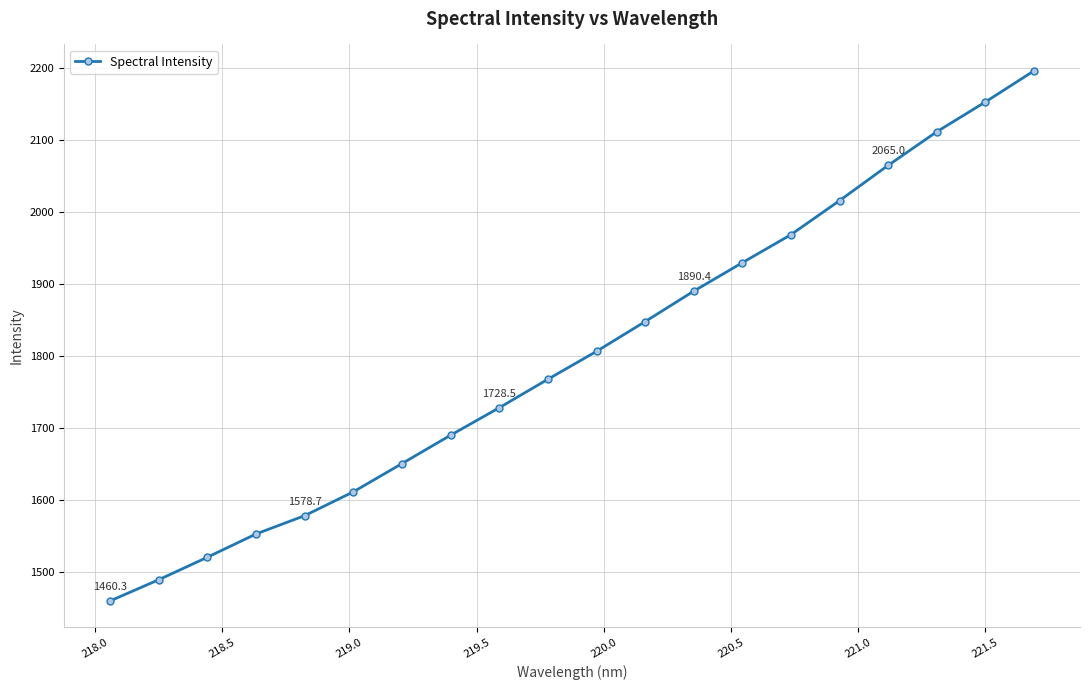

What is the minimum value shown in the chart?

1460.3